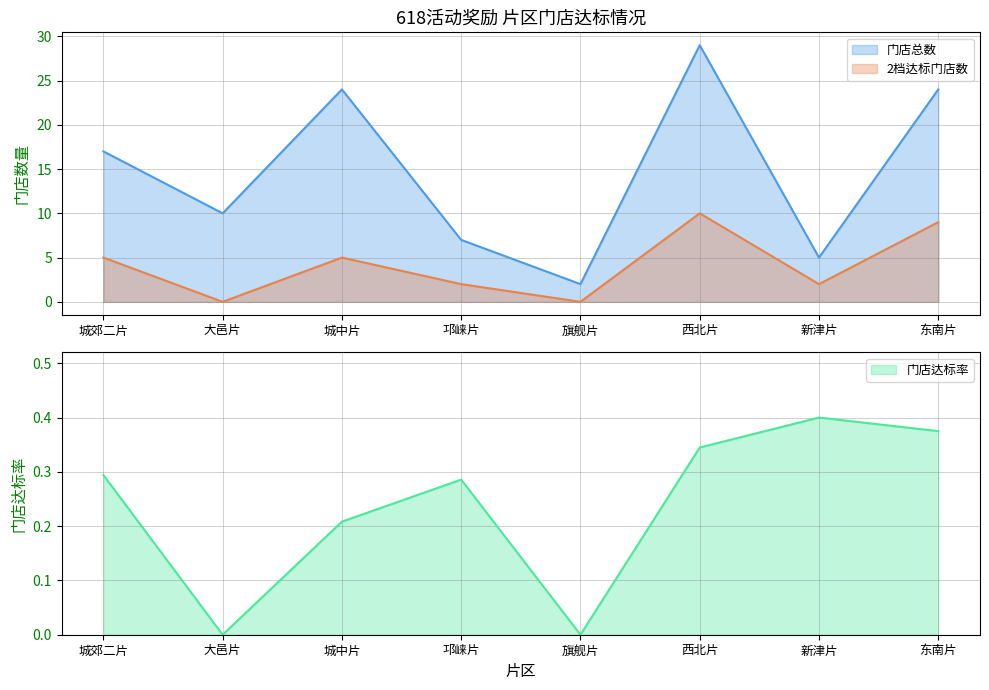

At which label is 2档达标门店数 closest to 5?

城郊二片